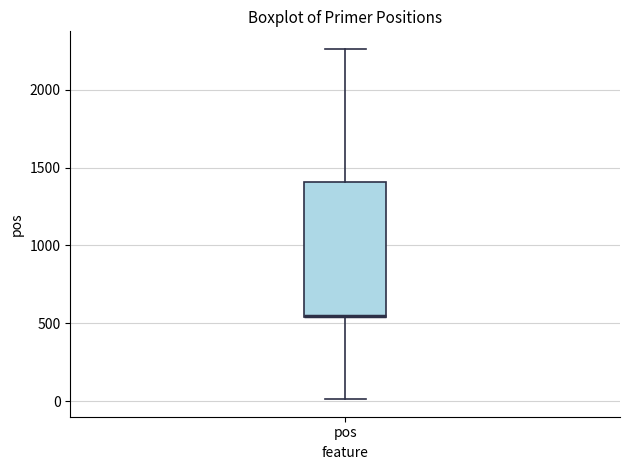

Transcribe this box plot: give where the median line is, the range the box spans, and where the two whiskers end, as read against the y-axis. The values are not printed on the chart, so give them approximately, as read against the axis.

median 550 (drawn on the box's lower edge), box 550 to 1400, whiskers 0 to 2250